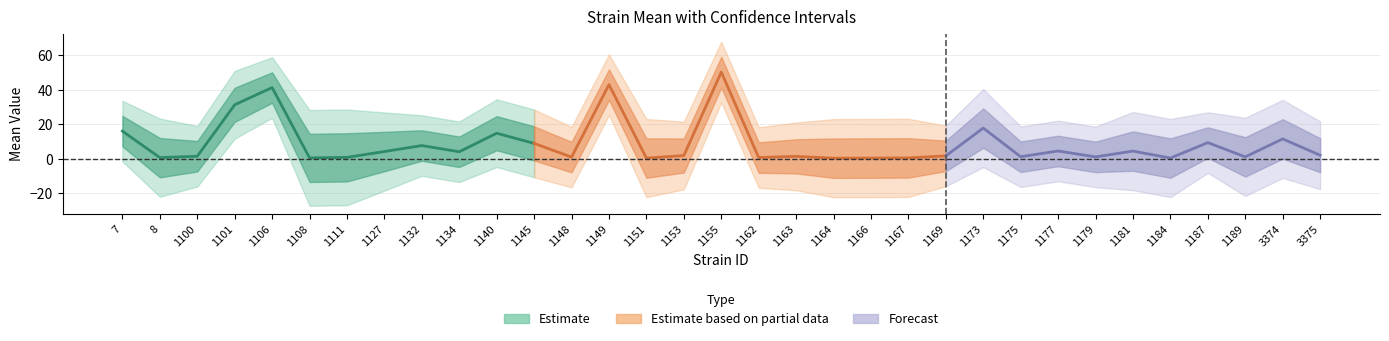

Between 7 and 1184, which is larger?

7